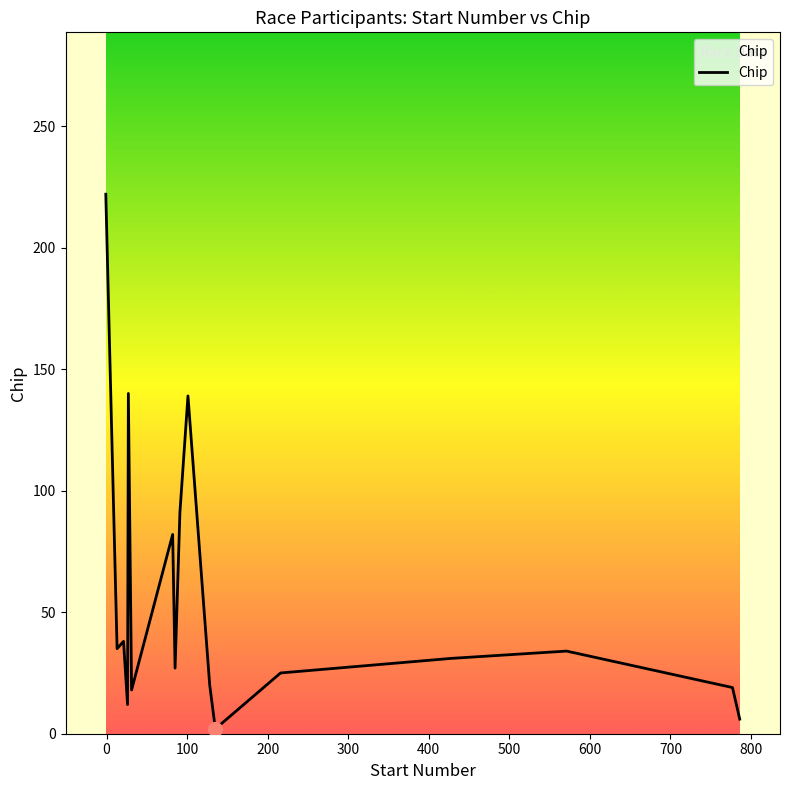

What is the sum of all values?

941